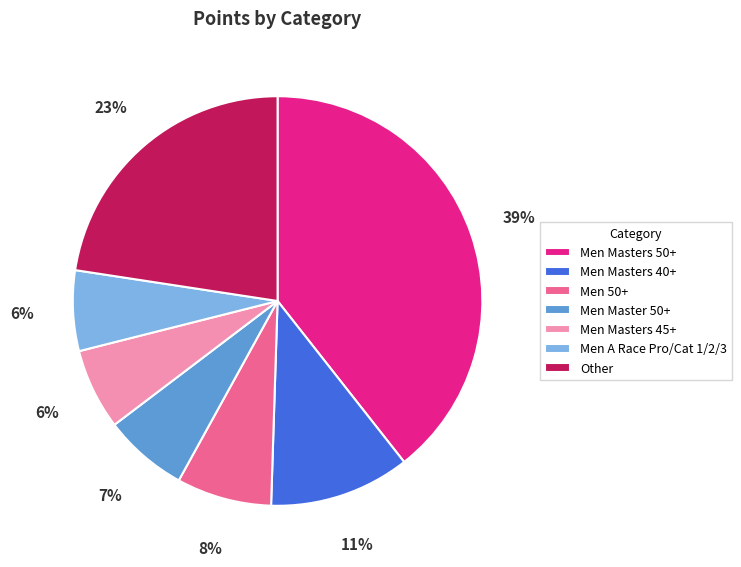

To the nearest percent, what percentage of the pie is Men 50+?

8%